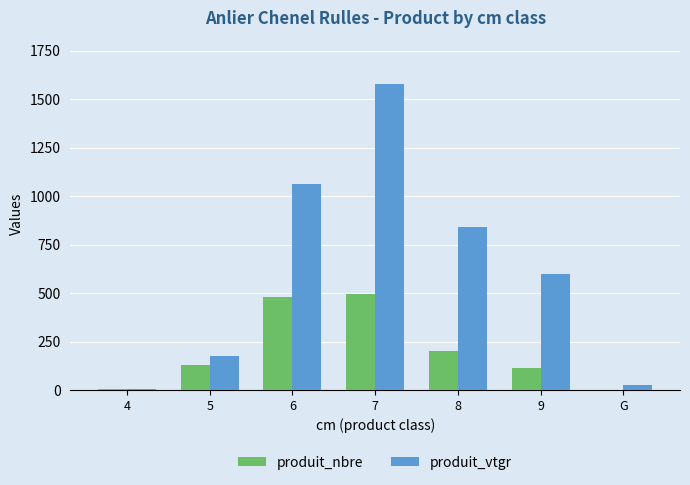

What is the sum of all produit_vtgr values?

4290.3